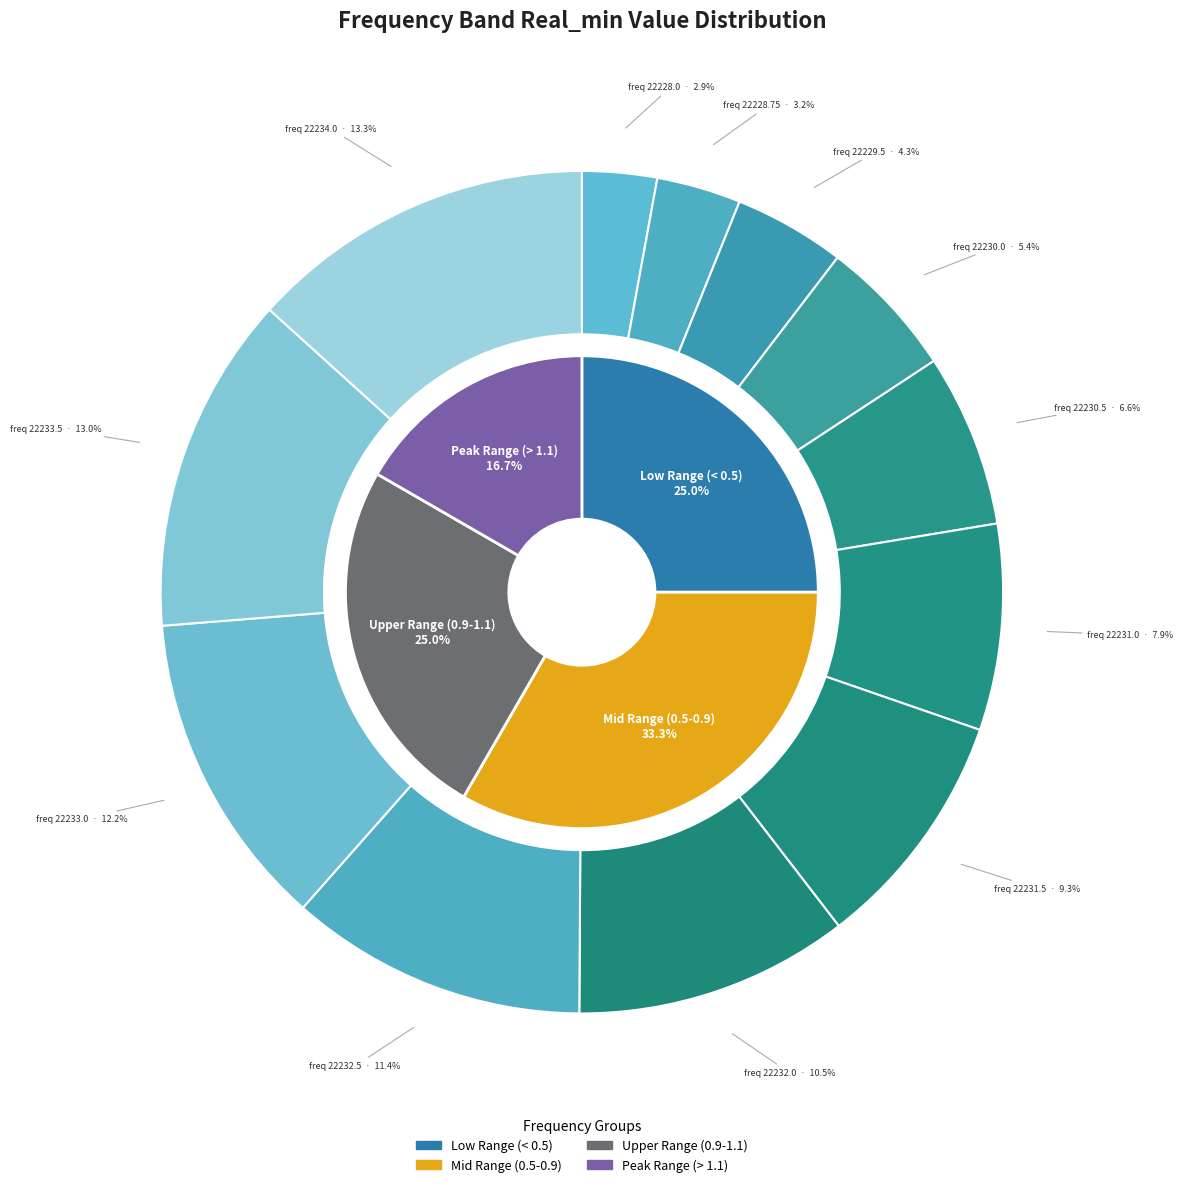

How many slices are in this pie chart?

12